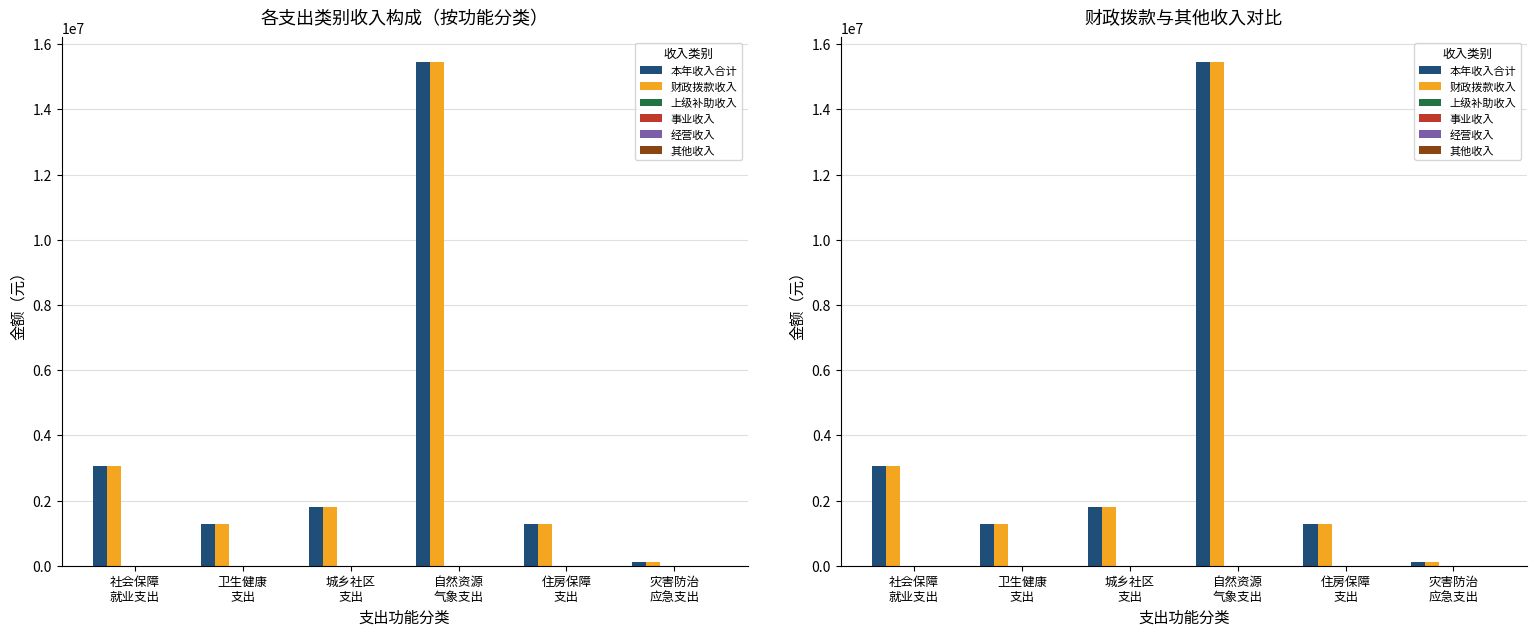

Reading left to right, extract all data points from this chart.

本年收入合计: 3073714.7	1281208.8	1787807.6	15439247.3	1289091.0	129000.0
财政拨款收入: 3073714.7	1281208.8	1787807.6	15439247.3	1289091.0	129000.0
上级补助收入: 0.0	0.0	0.0	0.0	0.0	0.0
事业收入: 0.0	0.0	0.0	0.0	0.0	0.0
经营收入: 0.0	0.0	0.0	0.0	0.0	0.0
其他收入: 0.0	0.0	0.0	0.0	0.0	0.0